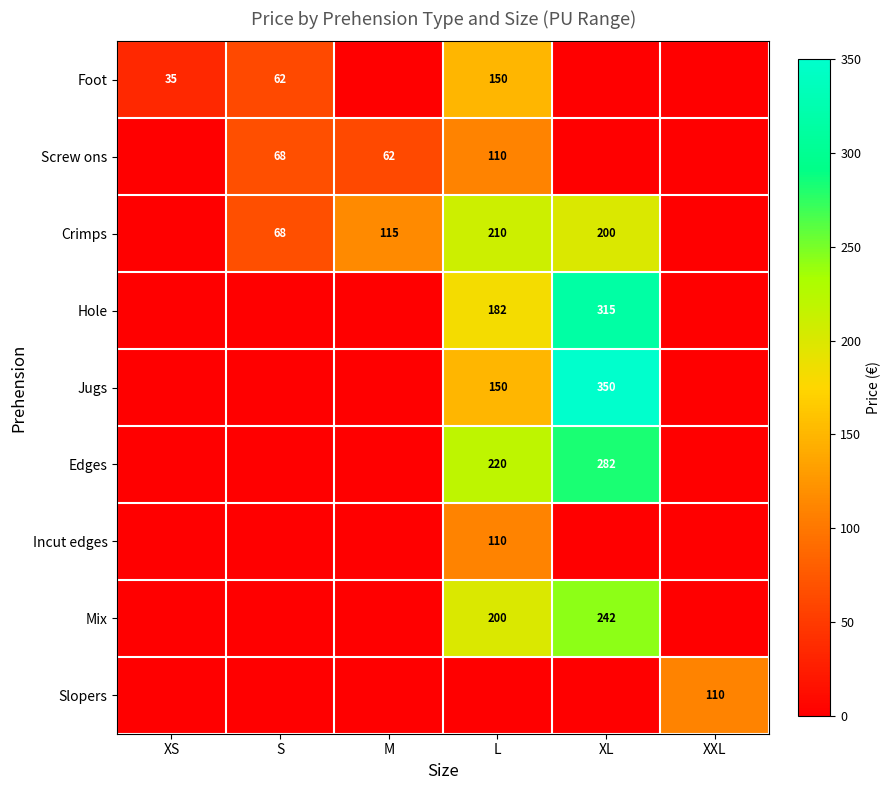

What is the total value across all series at XL?

1390.0